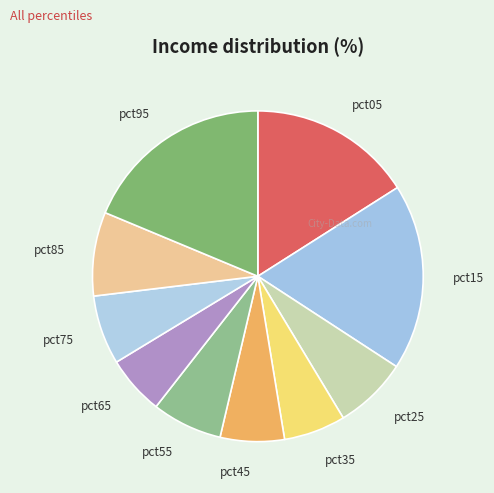

Is it true that pct05 is 4% of the pie?

False